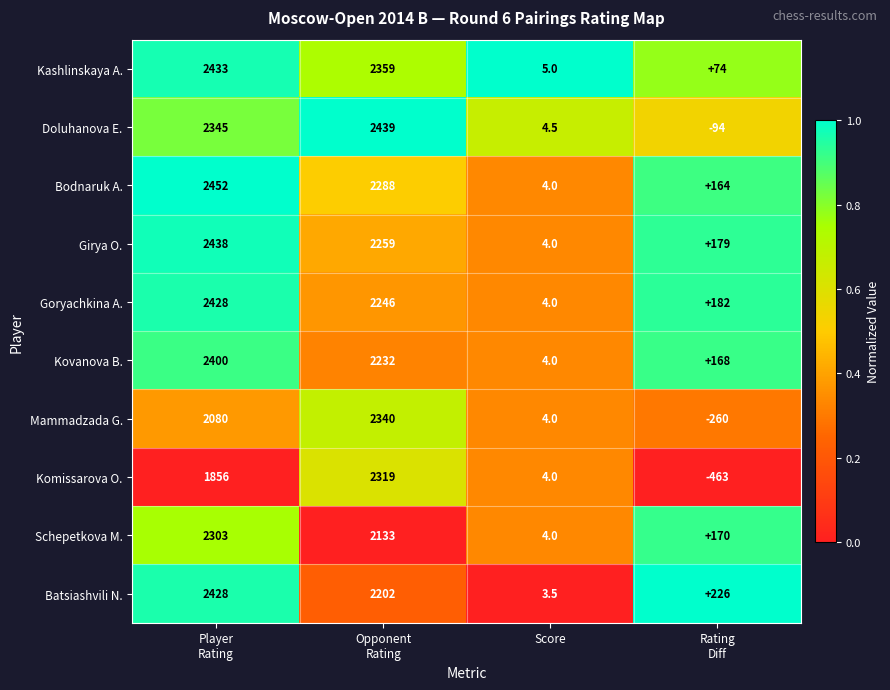

What is the difference between the second highest and second lowest values in the Batsiashvili N. series?

1976.0